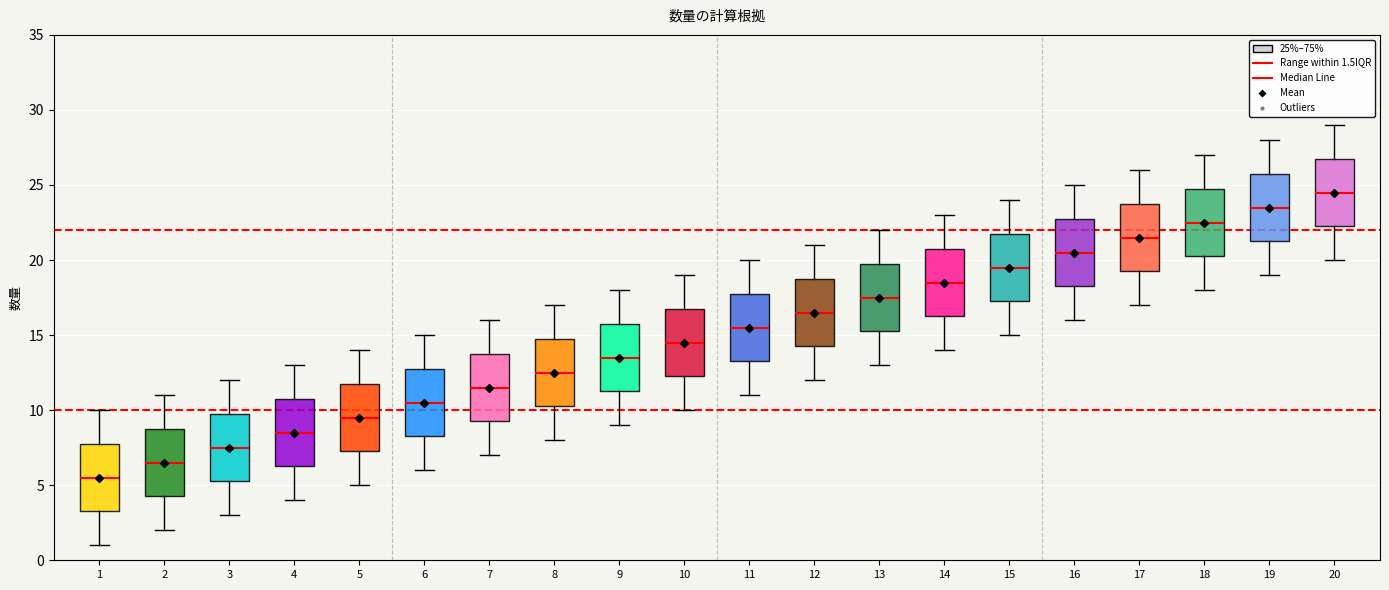

Reading left to right, read every box against the y-axis: the position of its median line, the range the box covers, and the ends of its whiskers. The values are not printed on the chart, so give them approximately, as read against the axis.

1: median 5.5, box 3.5 to 8.0, whiskers 1.0 to 10.0
2: median 6.5, box 4.5 to 9.0, whiskers 2.0 to 11.0
3: median 7.5, box 5.5 to 10.0, whiskers 3.0 to 12.0
4: median 8.5, box 6.5 to 11.0, whiskers 4.0 to 13.0
5: median 9.5, box 7.5 to 12.0, whiskers 5.0 to 14.0
6: median 10.5, box 8.5 to 13.0, whiskers 6.0 to 15.0
7: median 11.5, box 9.5 to 14.0, whiskers 7.0 to 16.0
8: median 12.5, box 10.5 to 15.0, whiskers 8.0 to 17.0
9: median 13.5, box 11.5 to 16.0, whiskers 9.0 to 18.0
10: median 14.5, box 12.5 to 17.0, whiskers 10.0 to 19.0
11: median 15.5, box 13.5 to 18.0, whiskers 11.0 to 20.0
12: median 16.5, box 14.5 to 19.0, whiskers 12.0 to 21.0
13: median 17.5, box 15.5 to 20.0, whiskers 13.0 to 22.0
14: median 18.5, box 16.5 to 21.0, whiskers 14.0 to 23.0
15: median 19.5, box 17.5 to 22.0, whiskers 15.0 to 24.0
16: median 20.5, box 18.5 to 23.0, whiskers 16.0 to 25.0
17: median 21.5, box 19.5 to 24.0, whiskers 17.0 to 26.0
18: median 22.5, box 20.5 to 25.0, whiskers 18.0 to 27.0
19: median 23.5, box 21.5 to 26.0, whiskers 19.0 to 28.0
20: median 24.5, box 22.5 to 27.0, whiskers 20.0 to 29.0